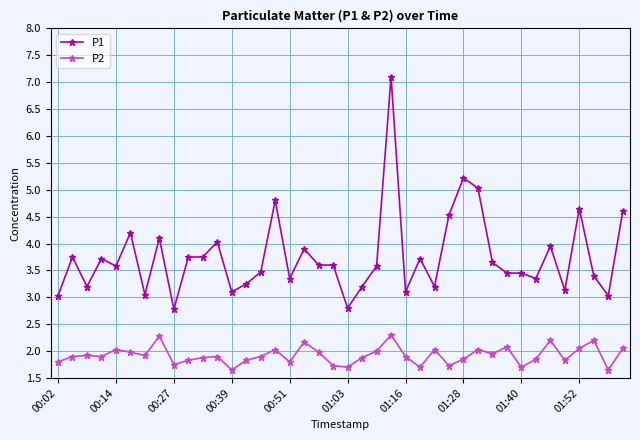

Which series has the largest total across all categories?

P1